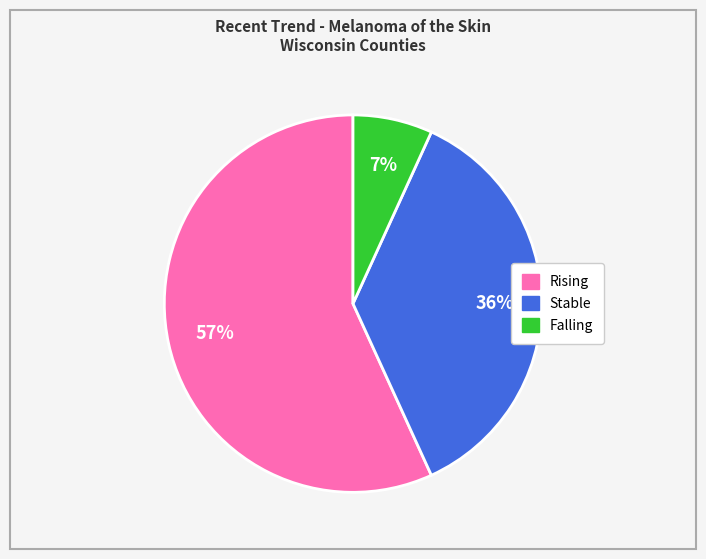

Is there a majority slice in this chart?

Yes